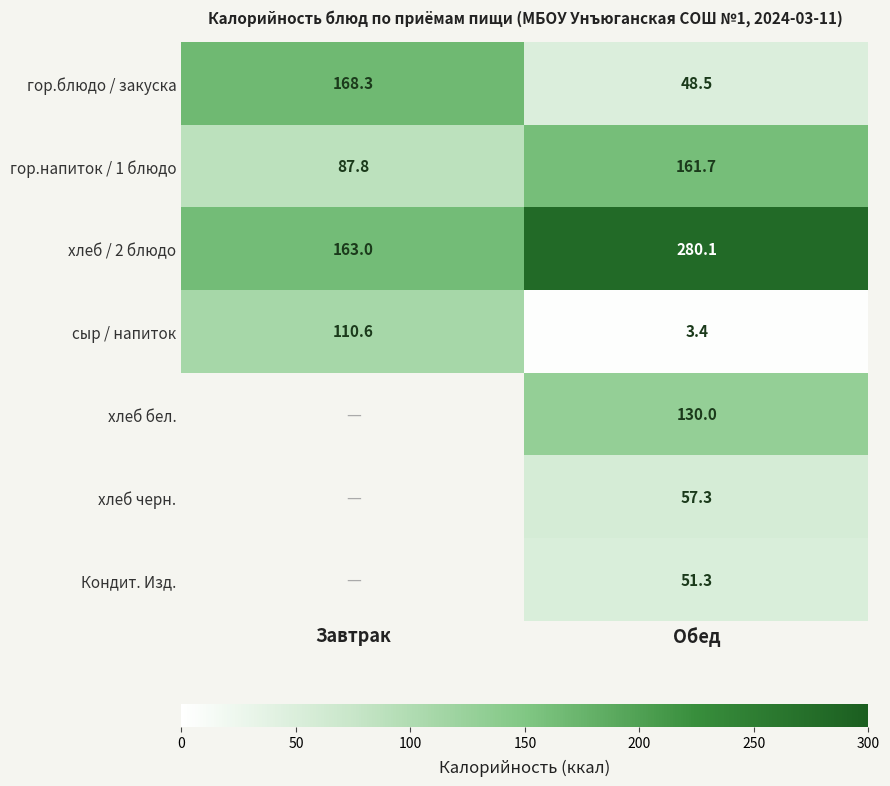

What is the minimum value shown in the chart?

3.4